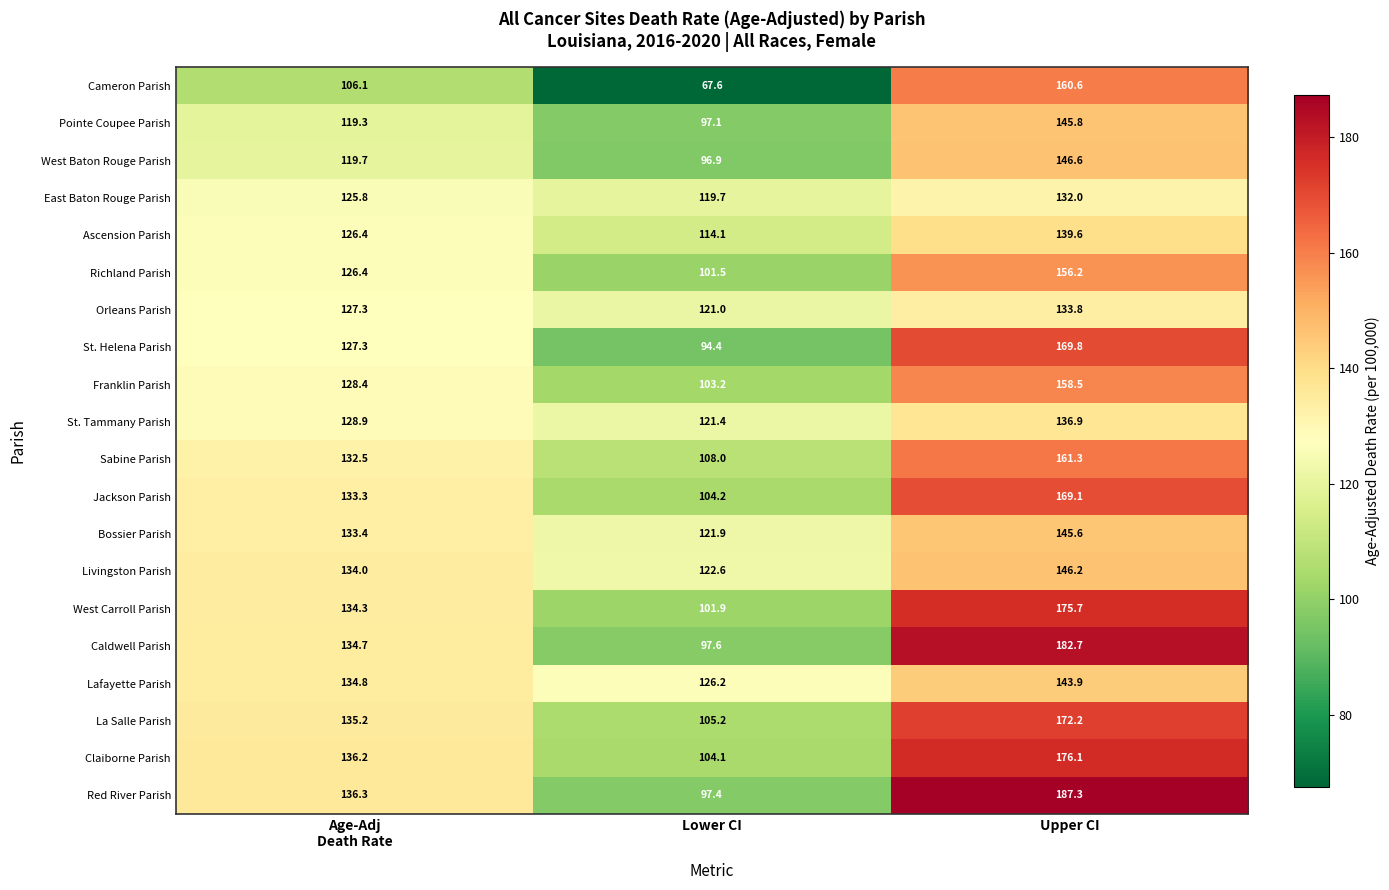

Which category has the lowest value across all series?

Lower CI